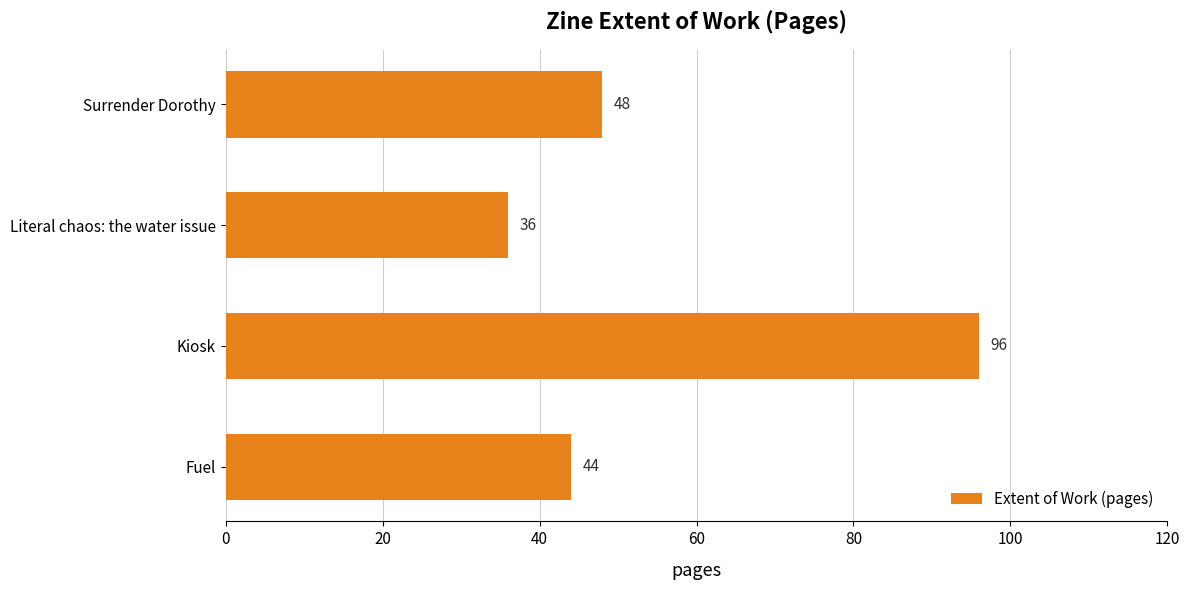

True or false: the data shows 141 at Kiosk.

False